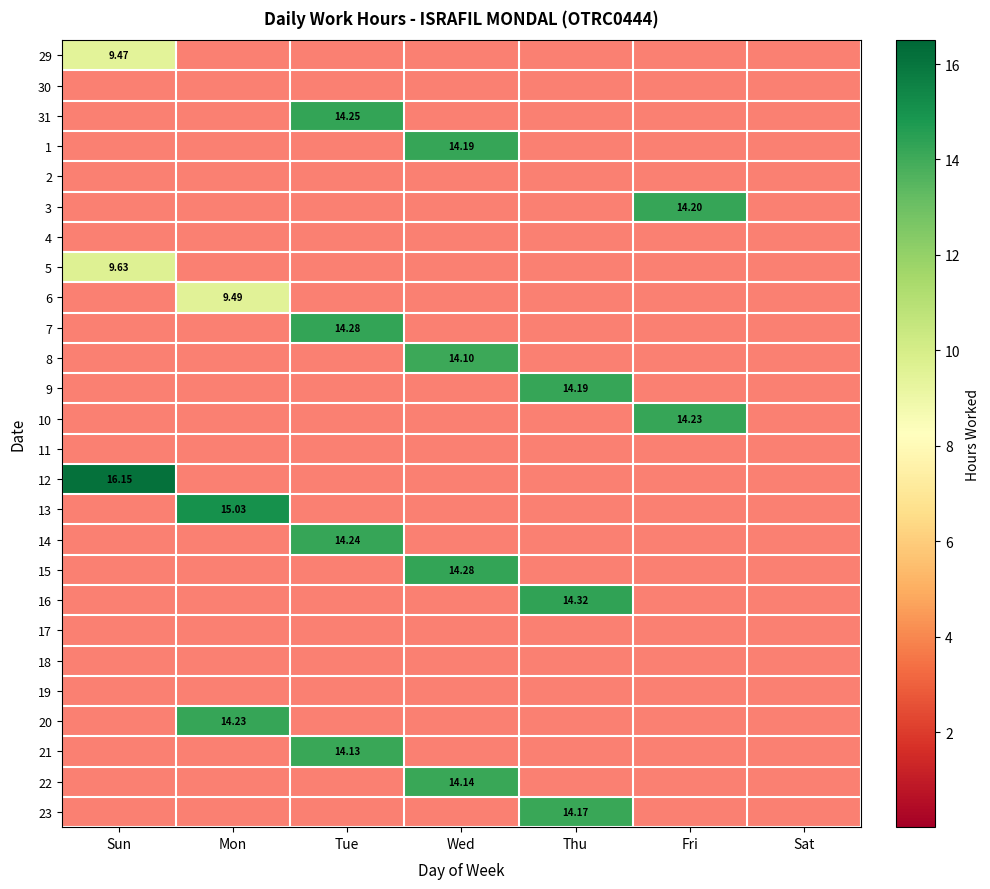

What is the difference between the maximum and minimum values in the 1 series?

14.2